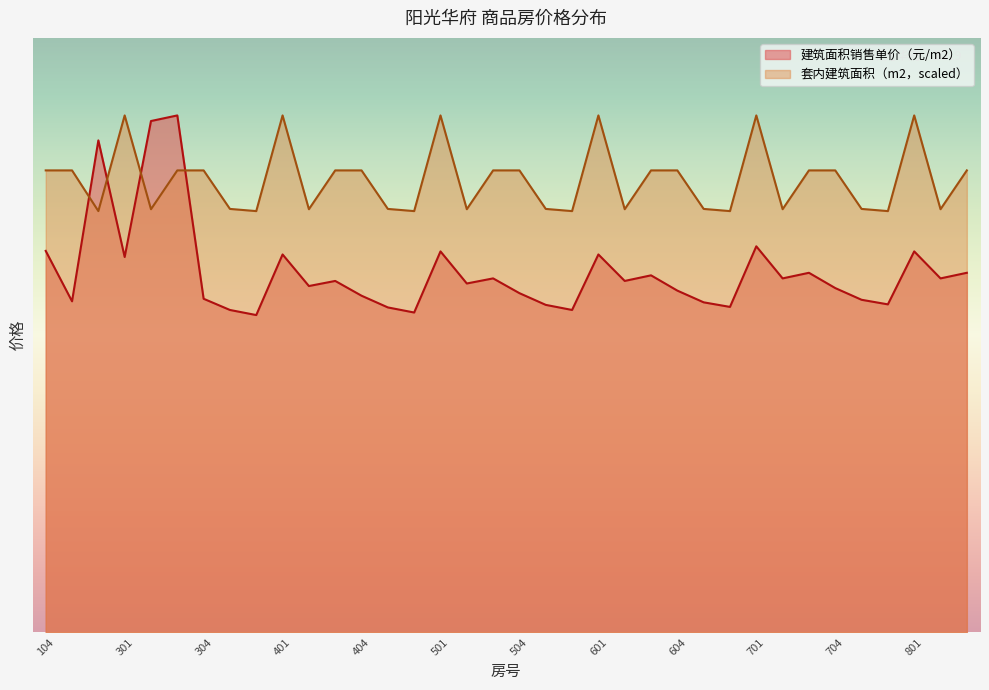

Which series has the largest total across all categories?

套内建筑面积（m2，scaled）